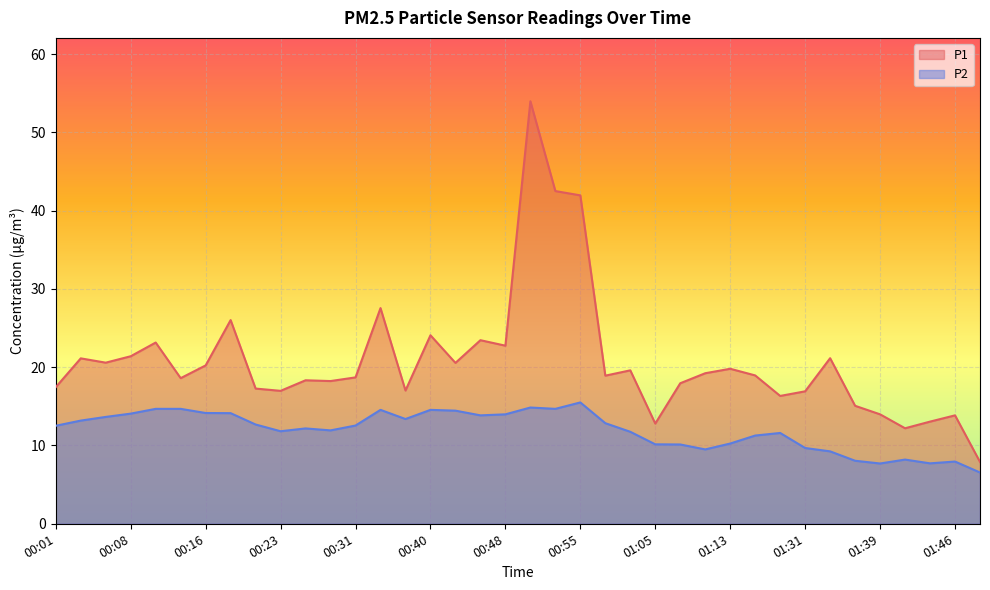

True or false: P1 and P2 cross at least once.

False